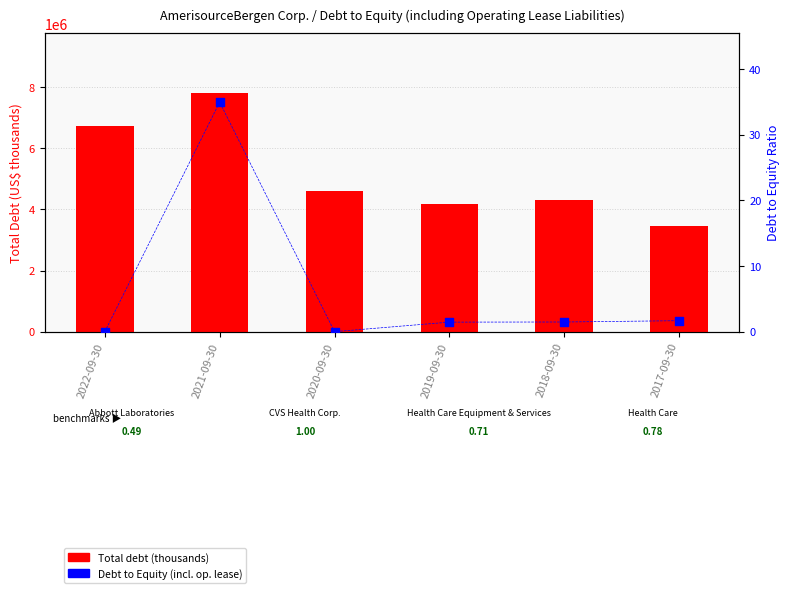

Which series contains the highest Y value?

Total debt (thousands)